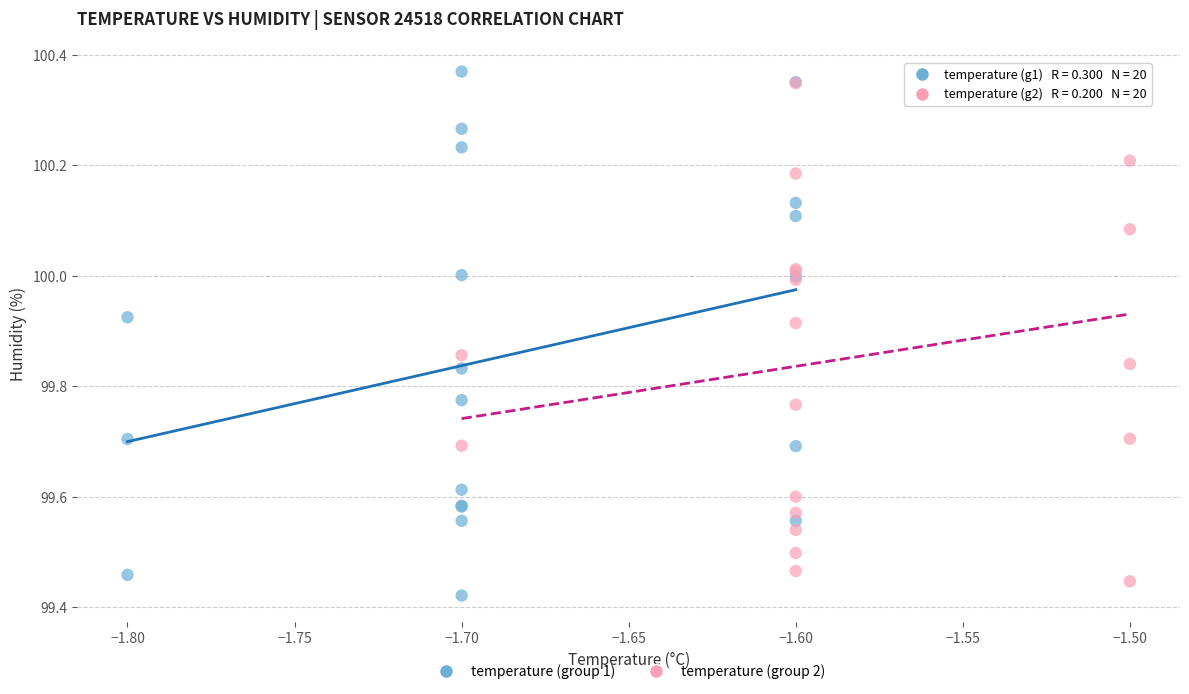

What are all the series names shown in the legend?

temperature (group 1), temperature (group 2)